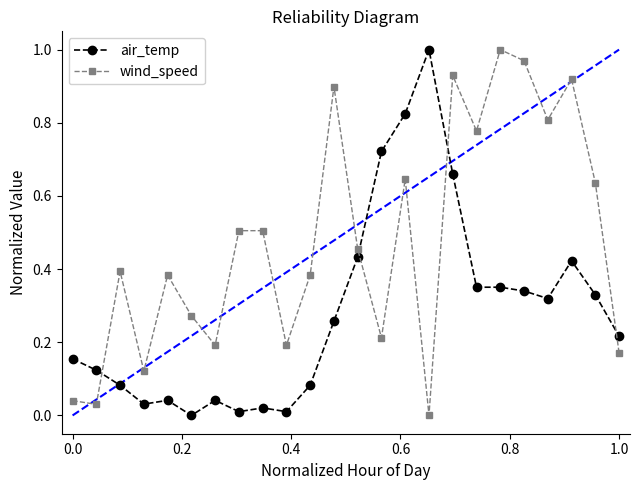

What is the sum of all air_temp values?

6.8